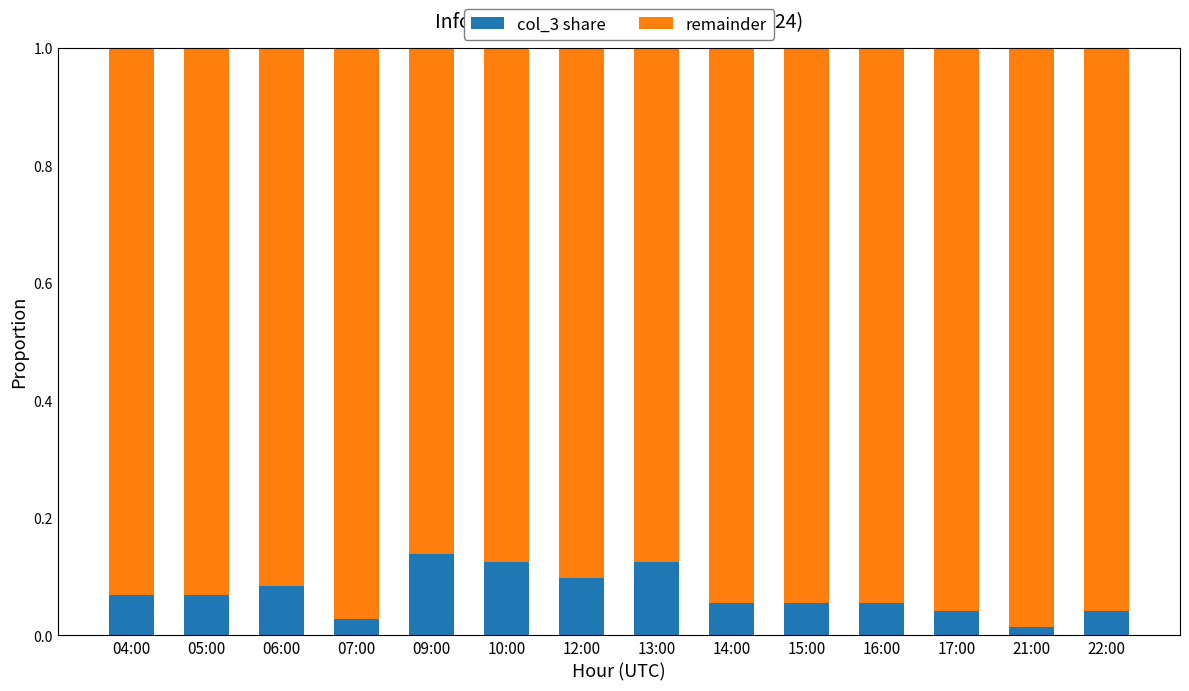

What are all the series names shown in the legend?

col_3 share, remainder